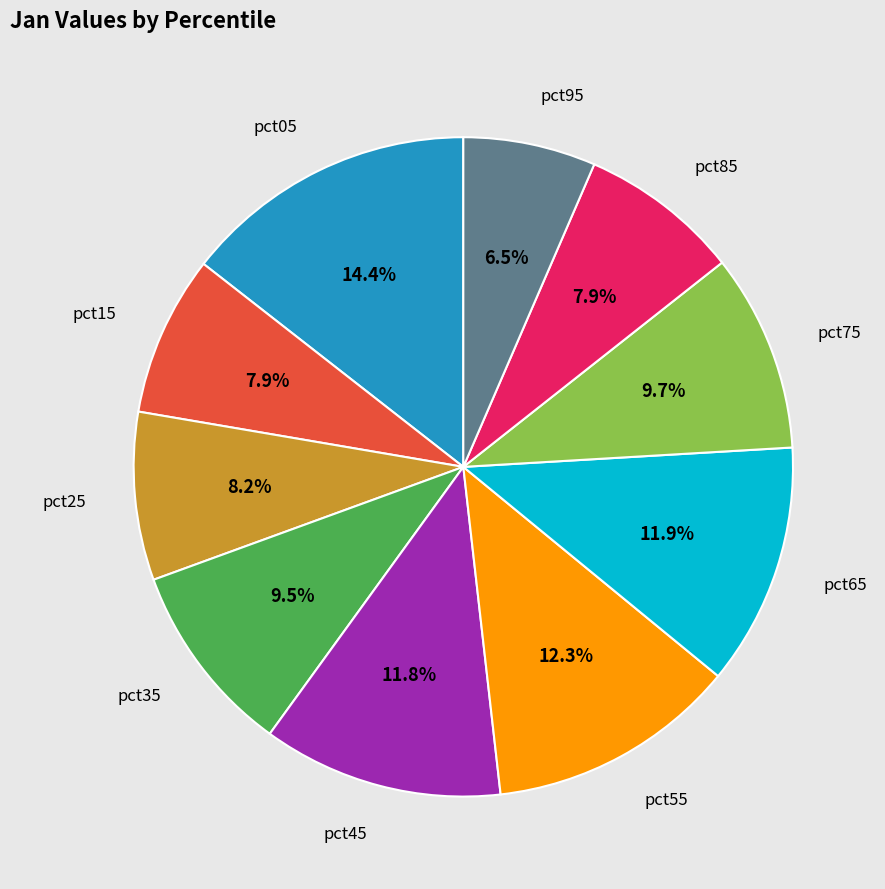

What percentage do pct85 and pct05 together represent?

22.3%